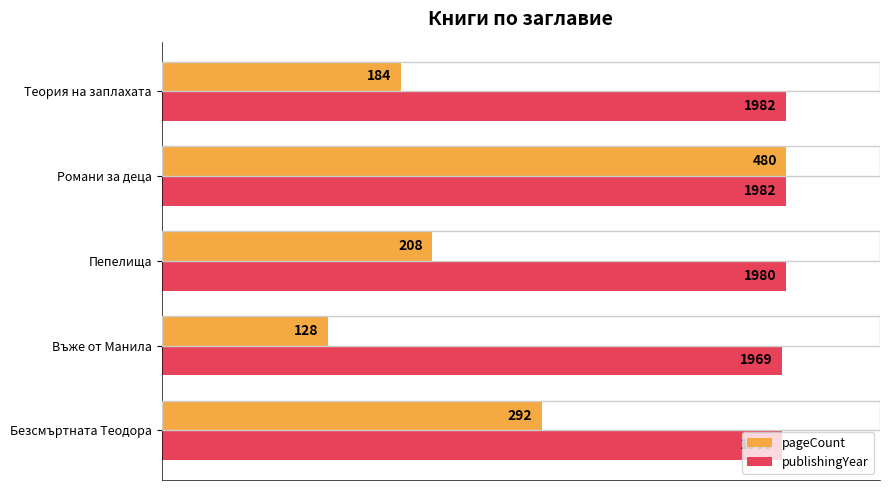

What are all the series names shown in the legend?

pageCount, publishingYear